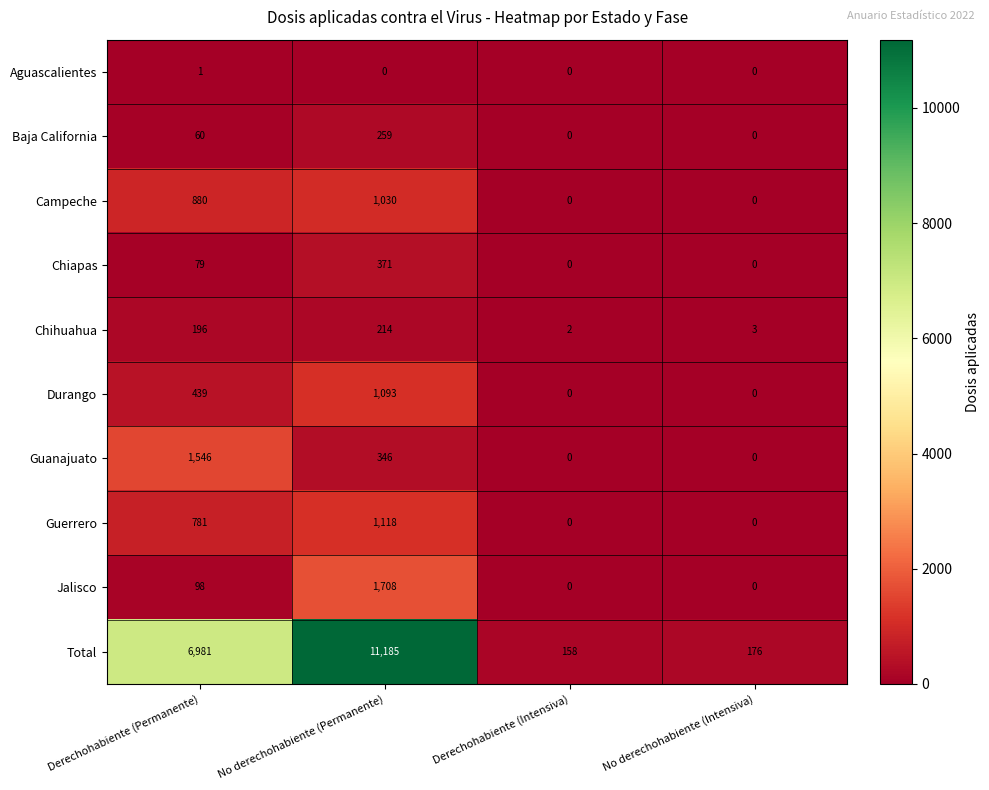

Which series has the largest total across all categories?

Total